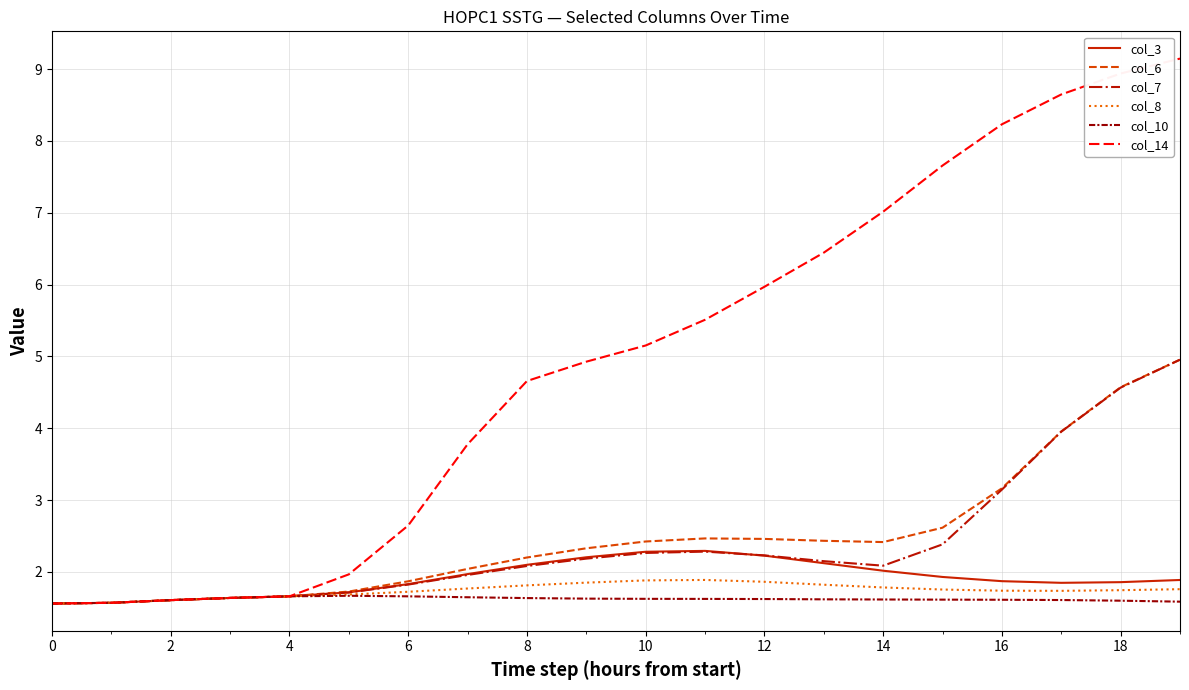

How many lines are shown in the chart?

6